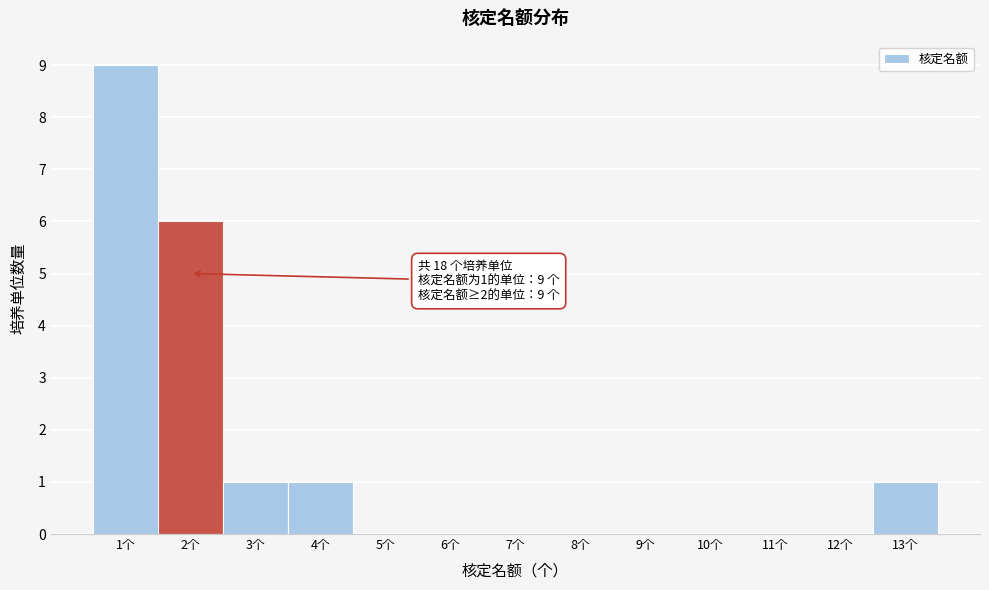

Over which range of the x-axis is the bar tallest?

0.5 to 1.5